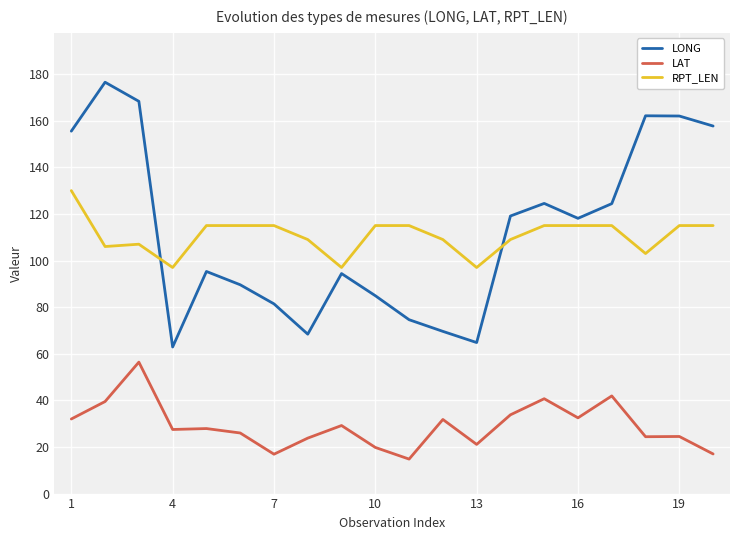

Rank the series by their maximum value, from lowest to highest.

LAT, RPT_LEN, LONG